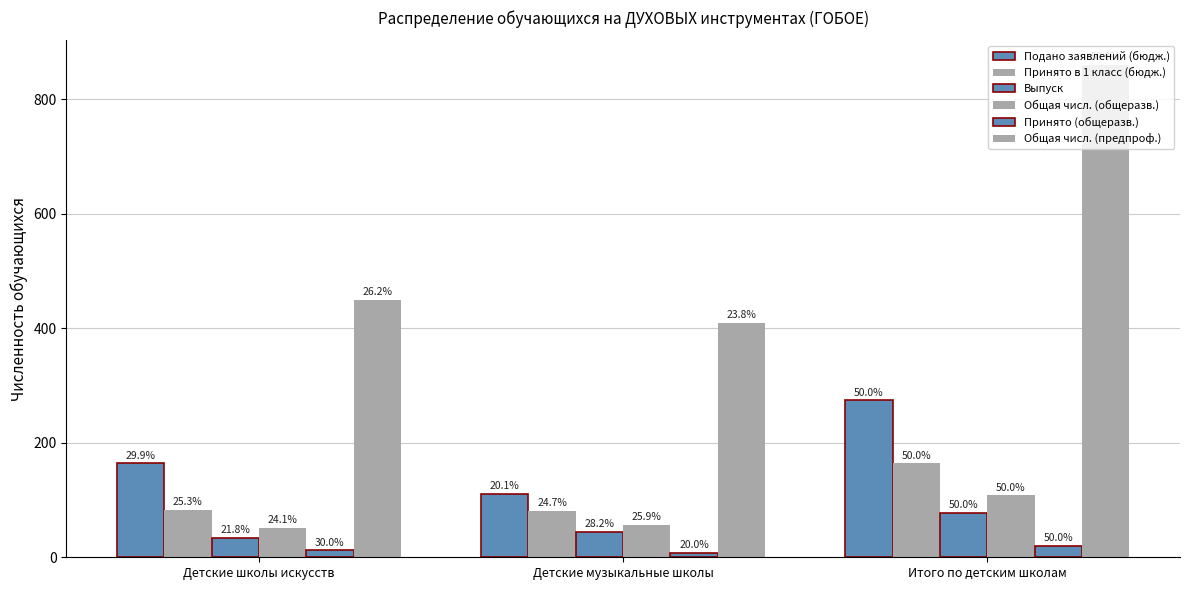

Are the bars grouped side by side (vs. stacked)?

Yes